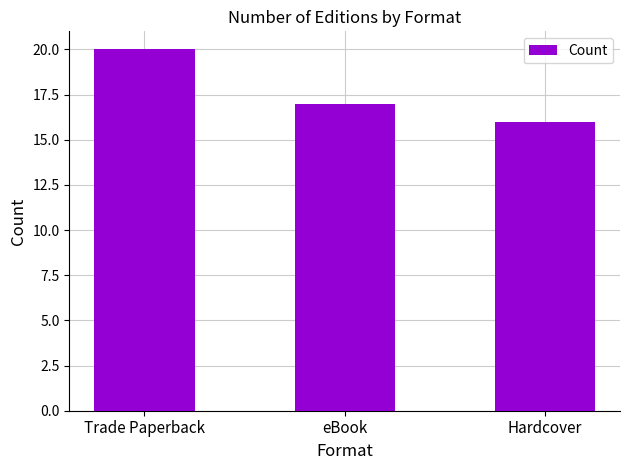

Count the number of data series in this chart.

1